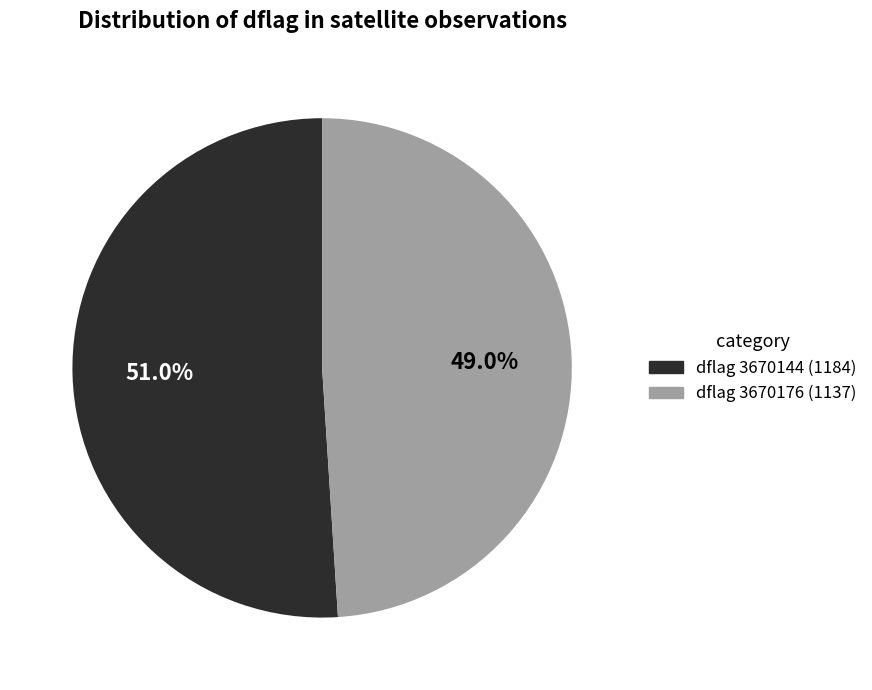

Count the number of slices in the pie.

2